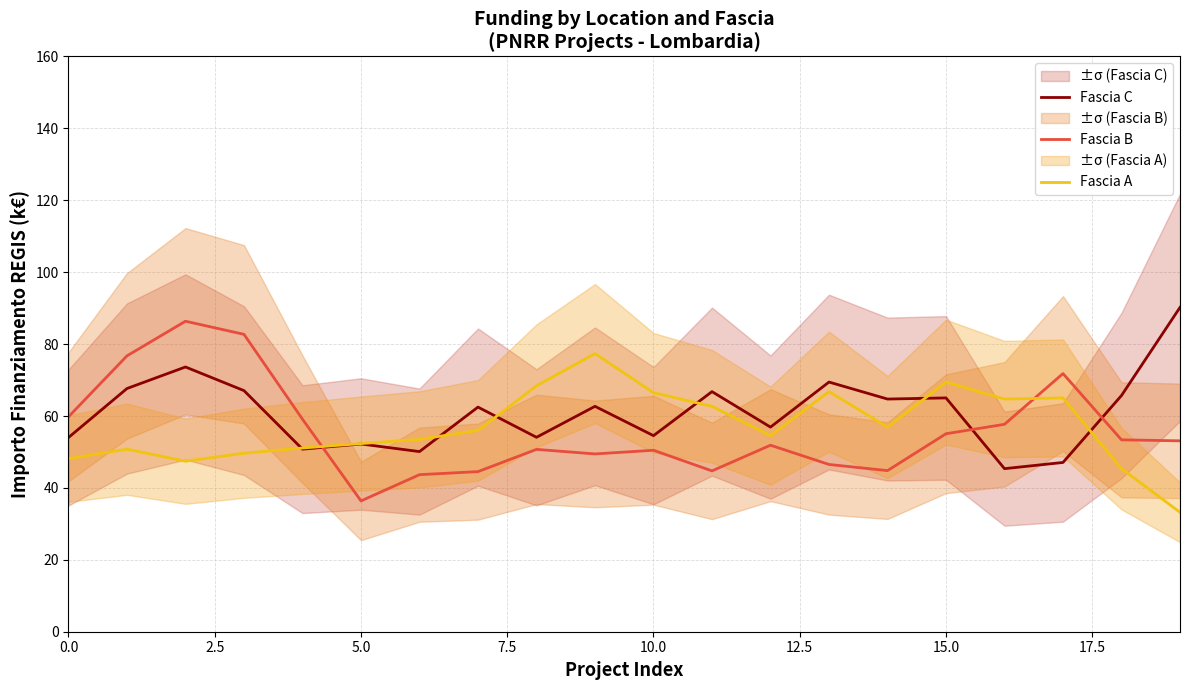

Which series has the widest spread of values?

Fascia B